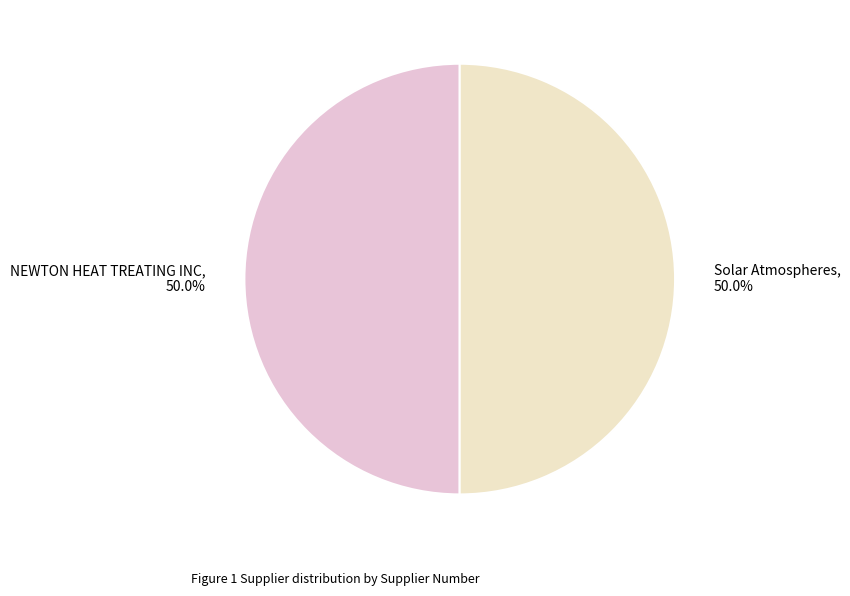

What percentage is NOT represented by Solar Atmospheres?

50.0%